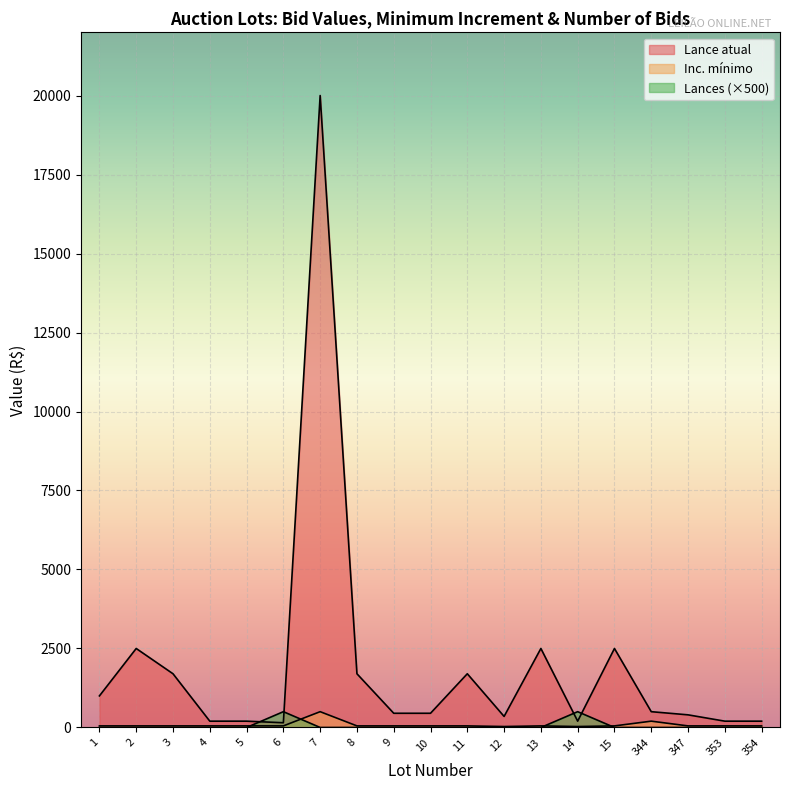

What is the value of the Inc. mínimo point at the 6th from the left?

50